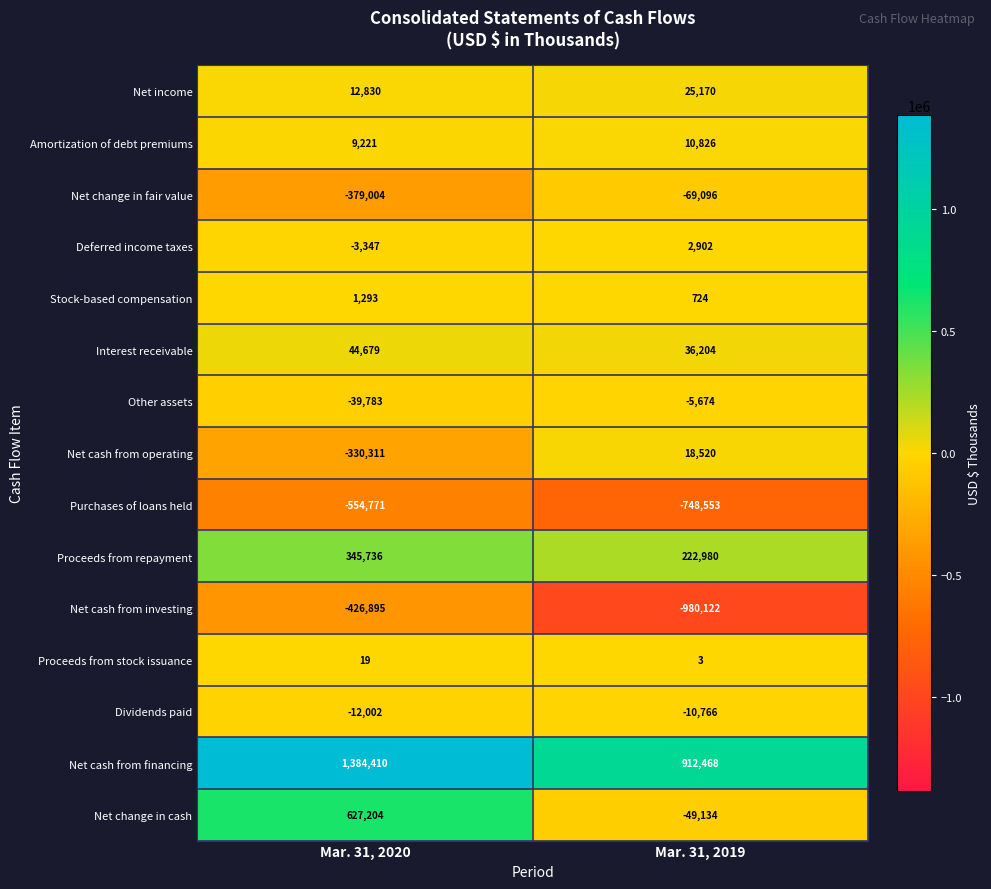

Which category has the highest value in the Net cash from investing series?

Mar. 31, 2020